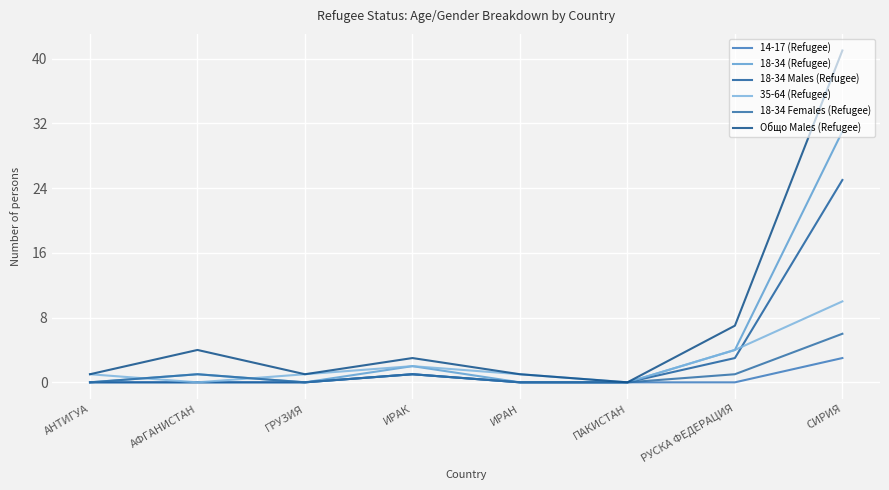

What is the difference between the highest and lowest values at АФГАНИСТАН?

4